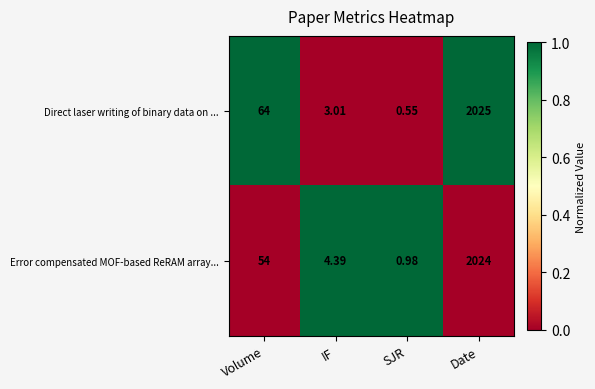

List the labels in order of Direct laser writing of binary data on ... value, smallest first.

SJR, IF, Volume, Date